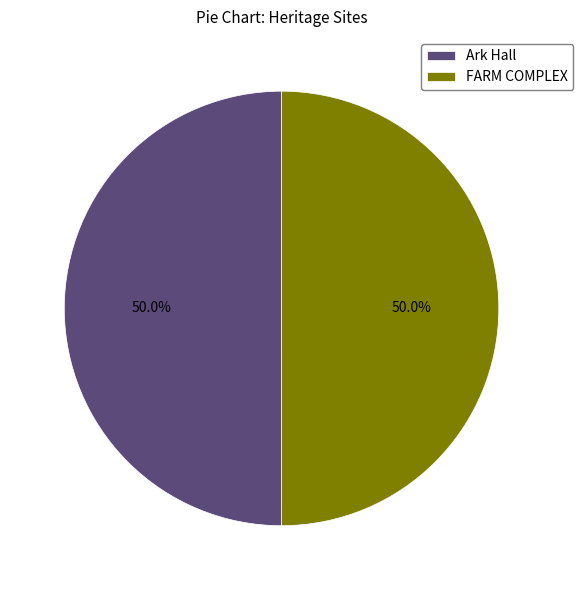

True or false: FARM COMPLEX accounts for 44% of the total.

False